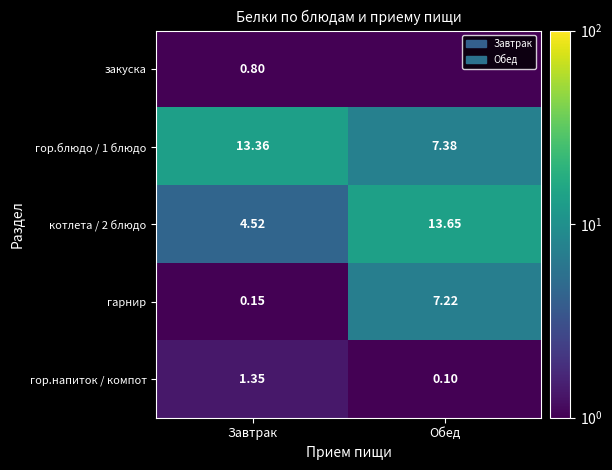

List the labels in order of гор.блюдо / 1 блюдо value, smallest first.

Обед, Завтрак